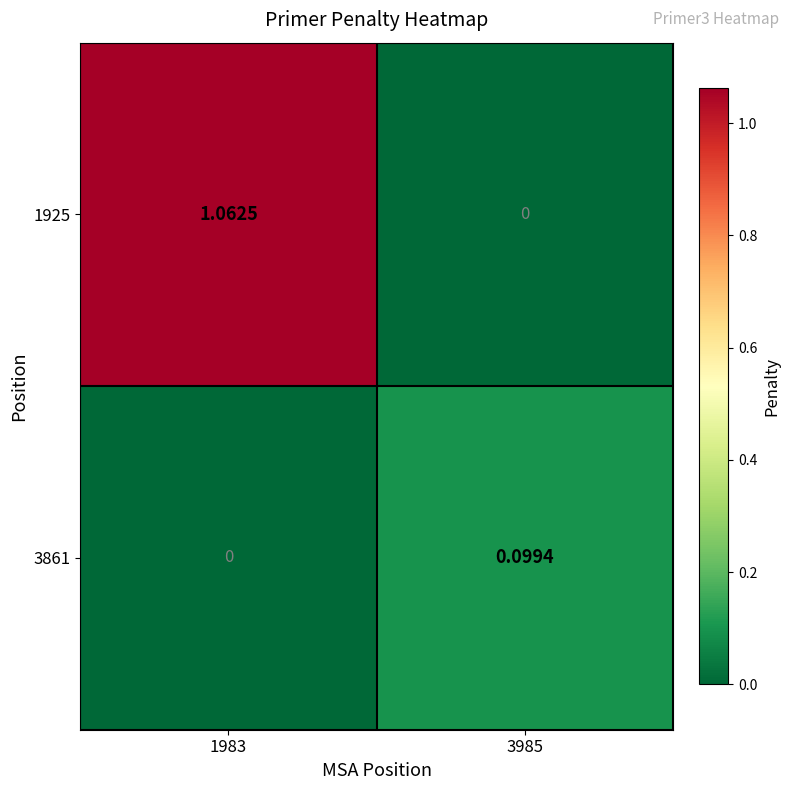

Is the value of 3861 at 1983 greater than the value of 1925 at 1983?

No